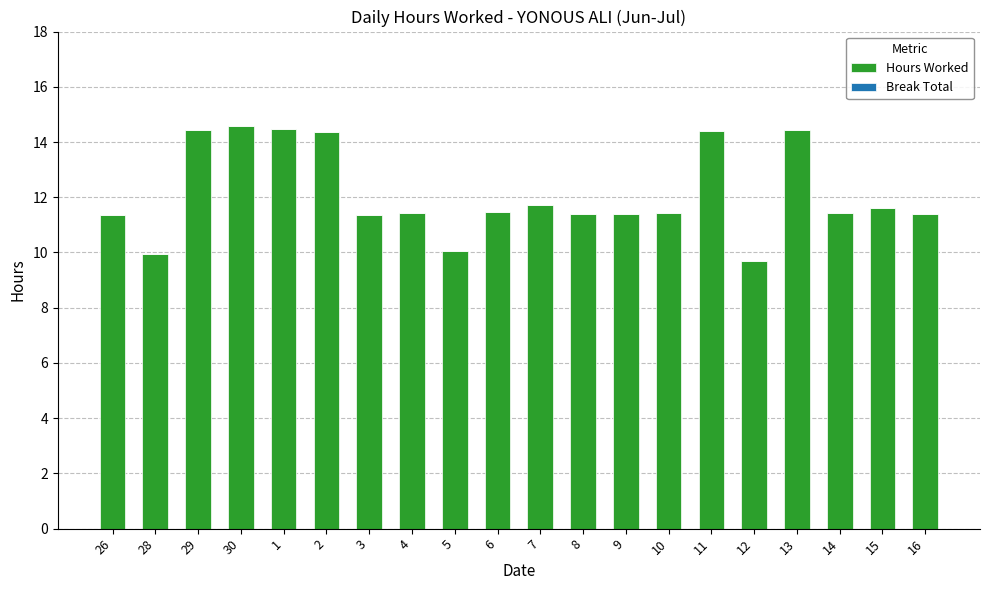

What is the smallest value displayed?

9.7